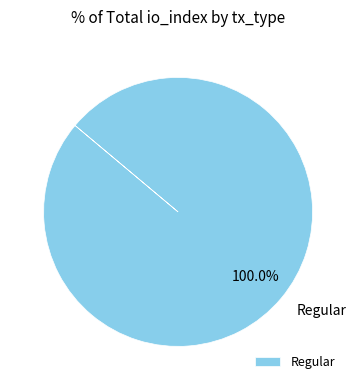

How many segments does this pie chart have?

1